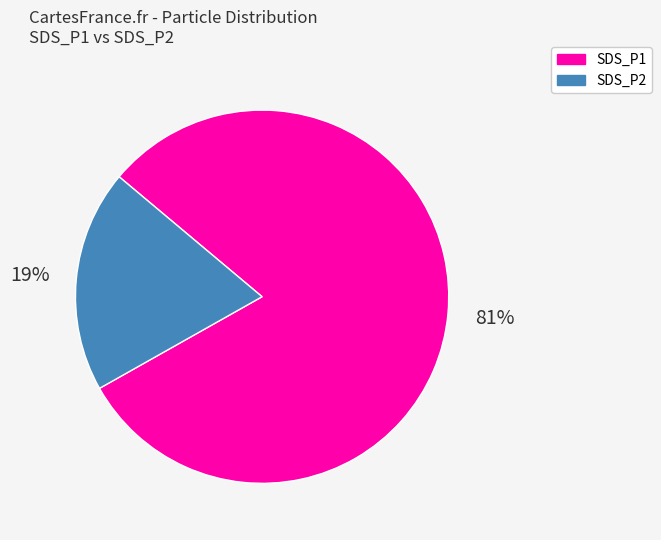

What is the largest slice in the pie chart?

SDS_P1